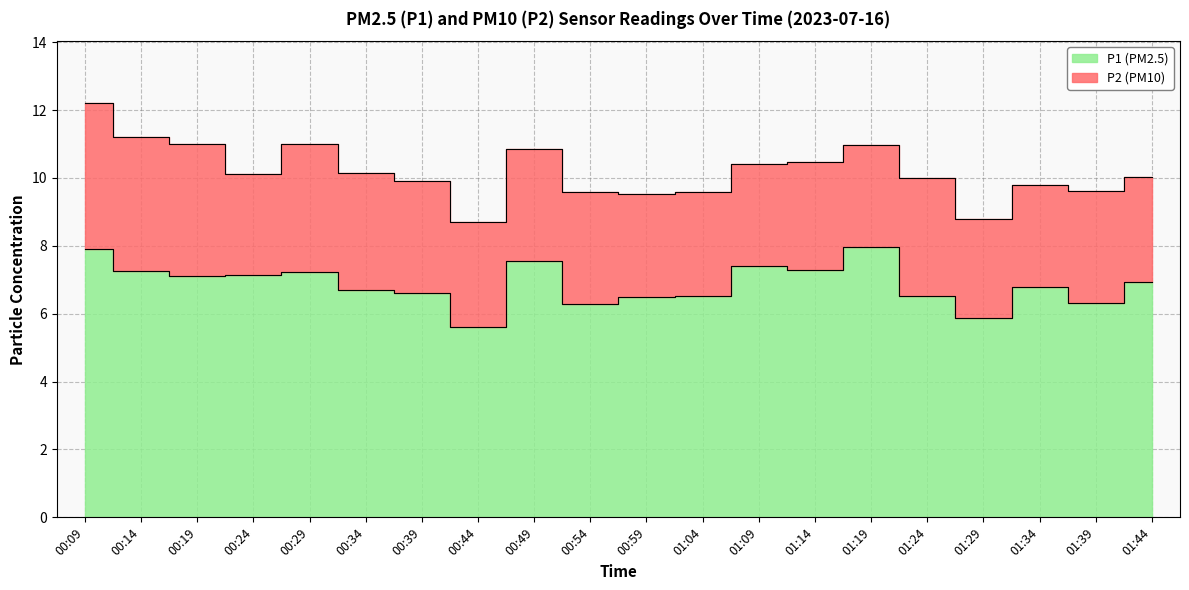

Count the number of categories in the chart.

20